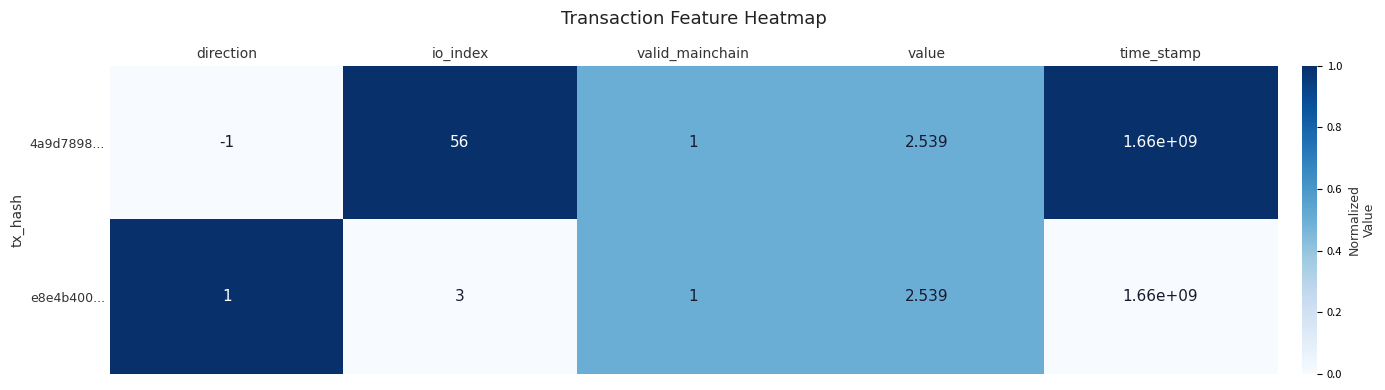

At which label is 4a9d7898... closest to 829999999?

io_index